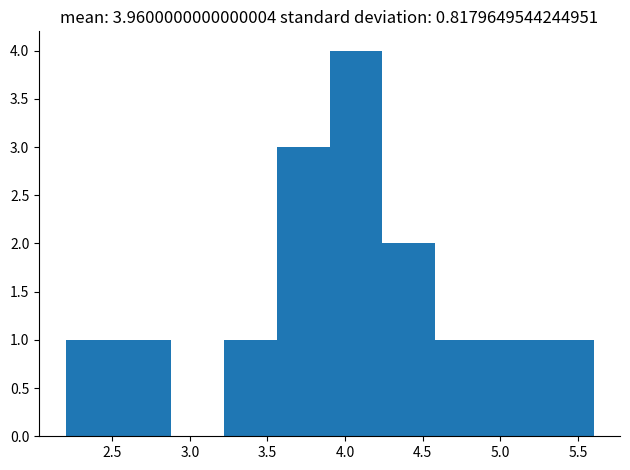

Which range on the x-axis has the tallest bar?

3.90 to 4.24